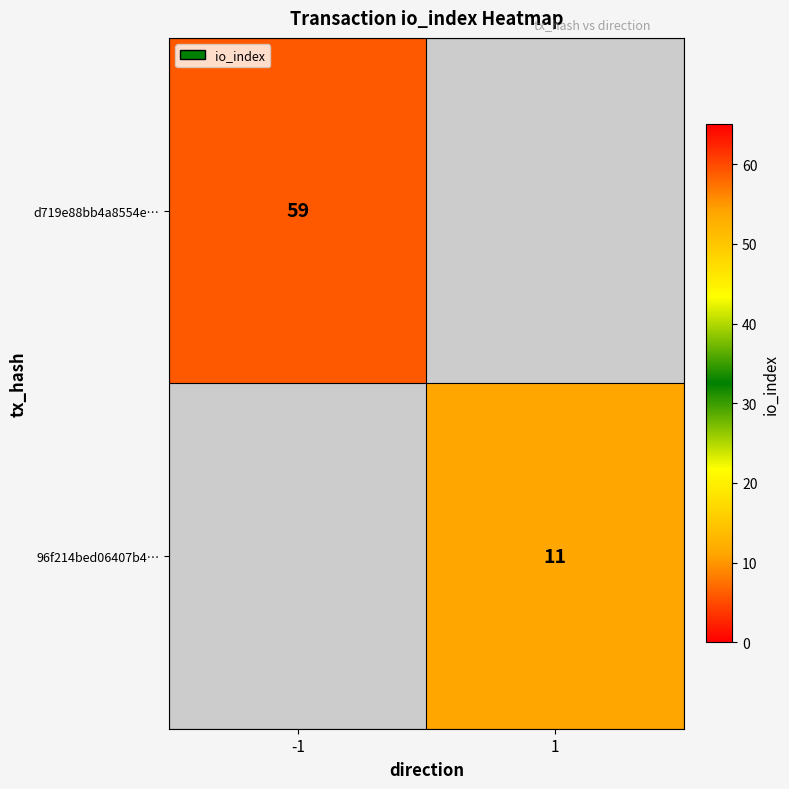

True or false: 96f214bed06407b4… has a value of 18 at 1.

False